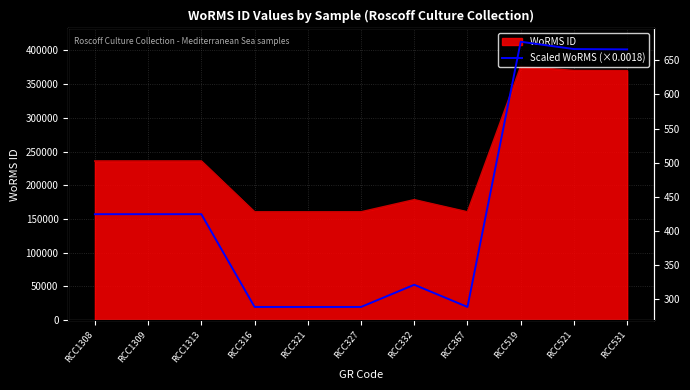

The value of WoRMS ID at RCC316 is 67580. True or false?

False